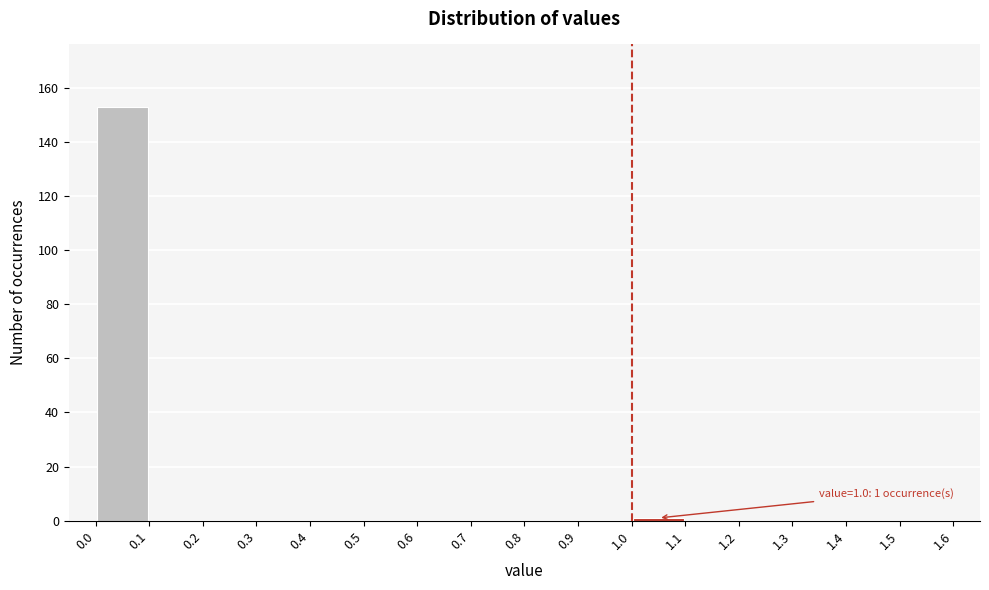

Which range on the x-axis has the tallest bar?

0.0 to 0.1